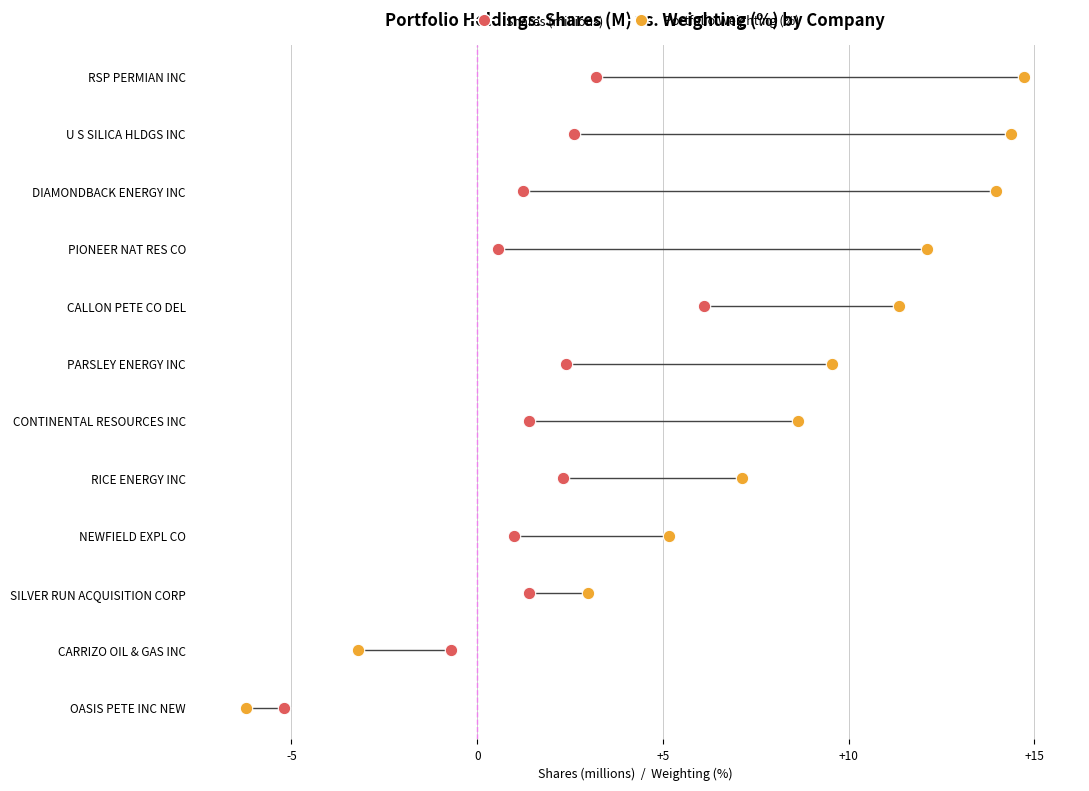

What are all the series names shown in the legend?

Shares (millions), Portfolio Weighting (%)